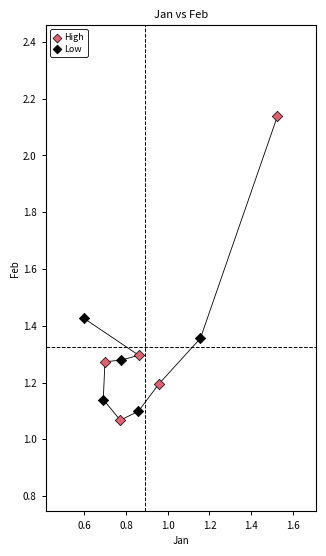

Which series reaches the maximum Y coordinate?

High